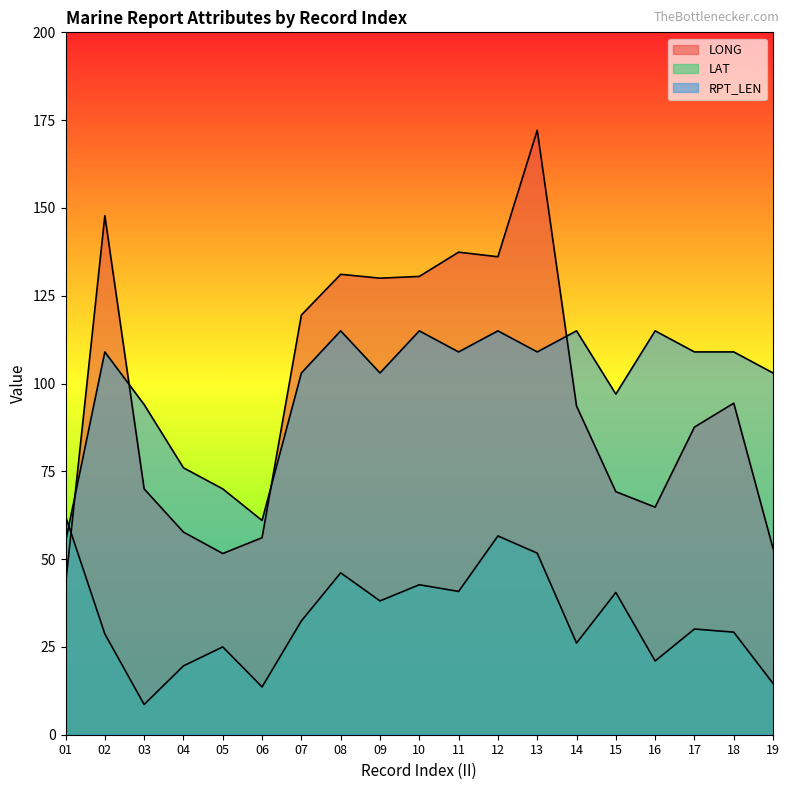

At which label is RPT_LEN closest to 85?

03